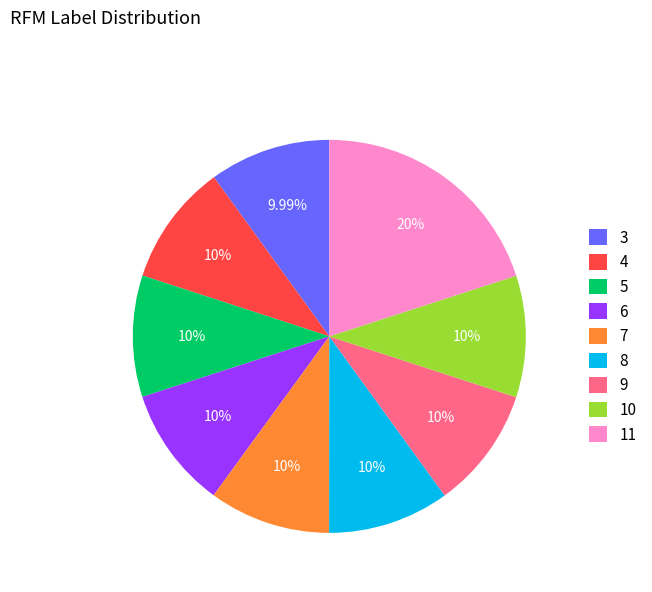

How many slices are in this pie chart?

9